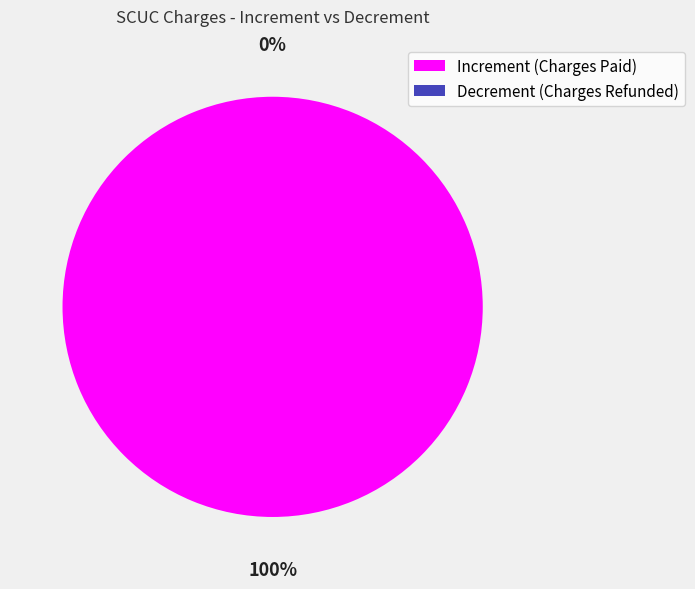

Which category has the smallest portion of the pie?

Block 5